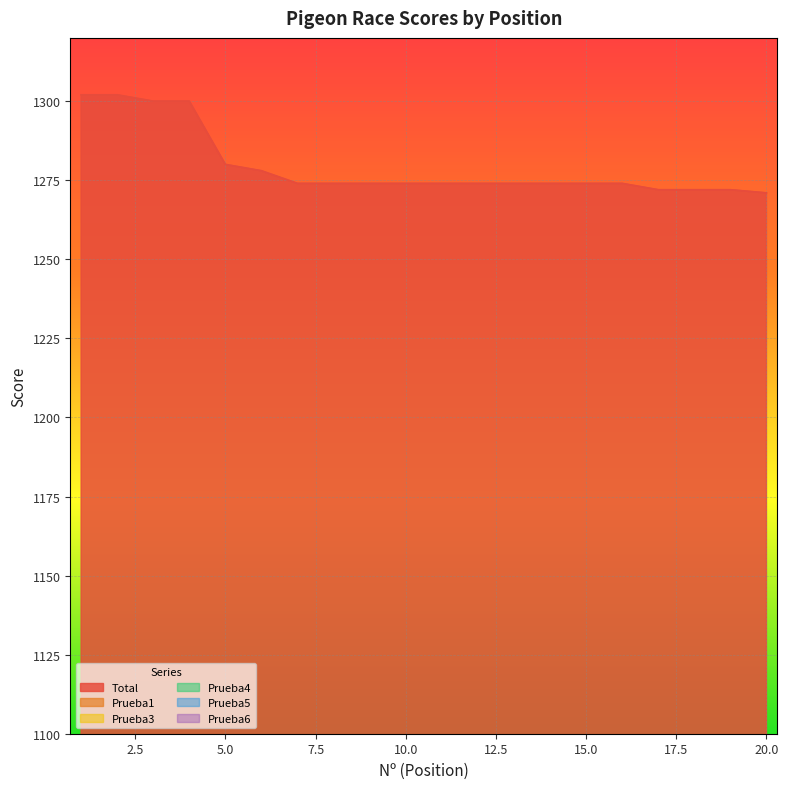

Is the value of Prueba3 at 15 greater than the value of Prueba6 at 20?

No